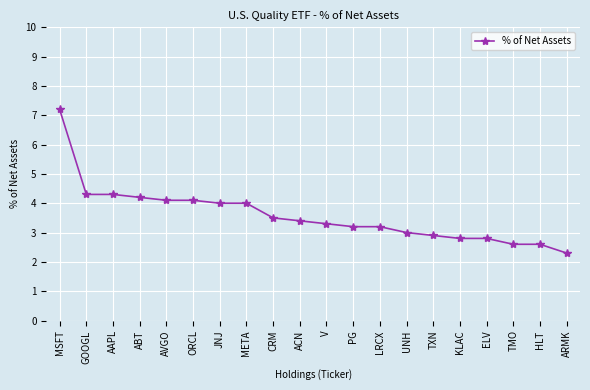

True or false: the data shows 2.8 at ELV.

True